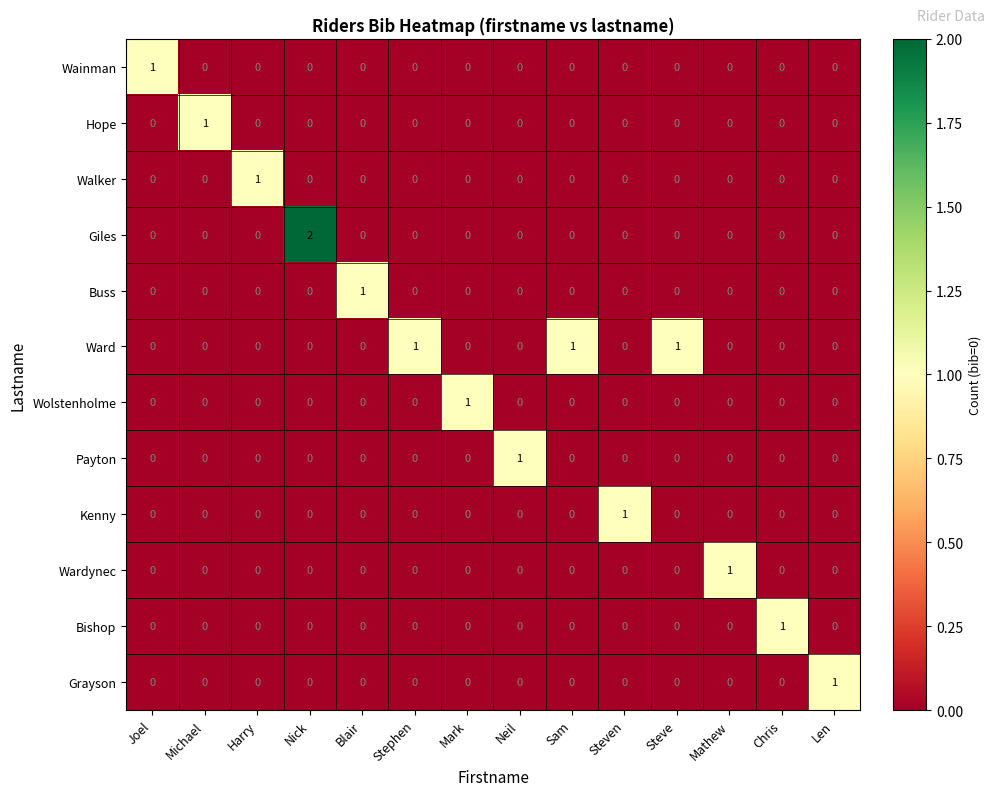

True or false: Wolstenholme has a value of 1 at Blair.

False